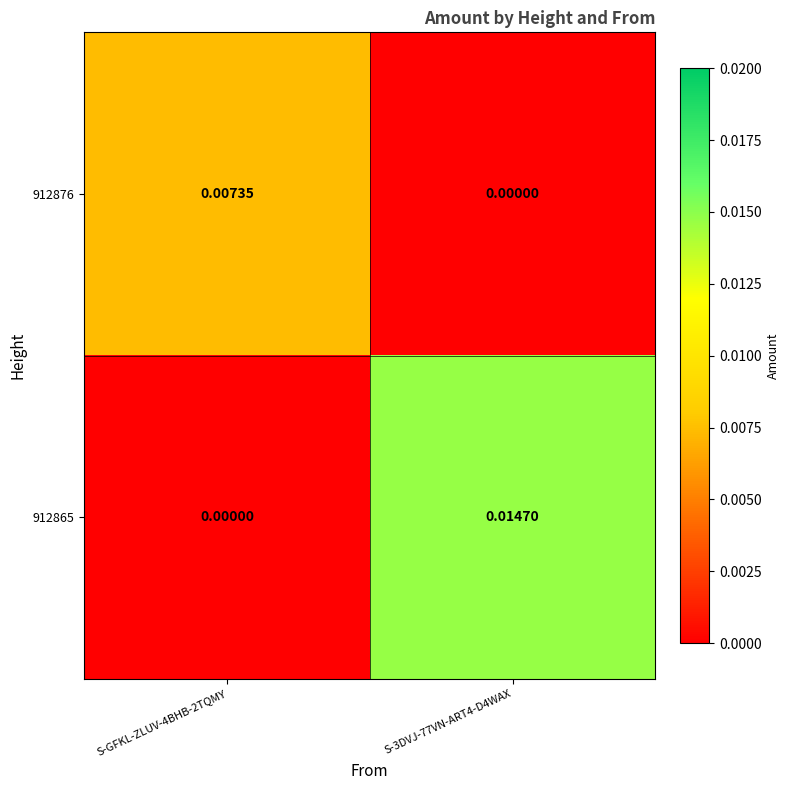

How many data points does each series have?

2